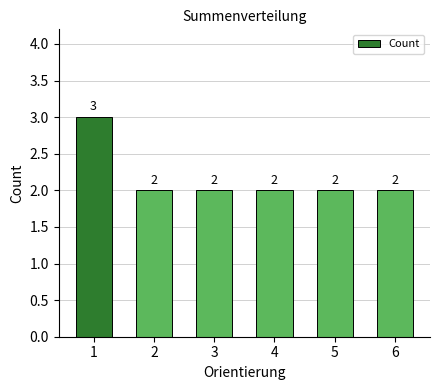

Reading left to right, what are all the values shown in this chart?

3	2	2	2	2	2